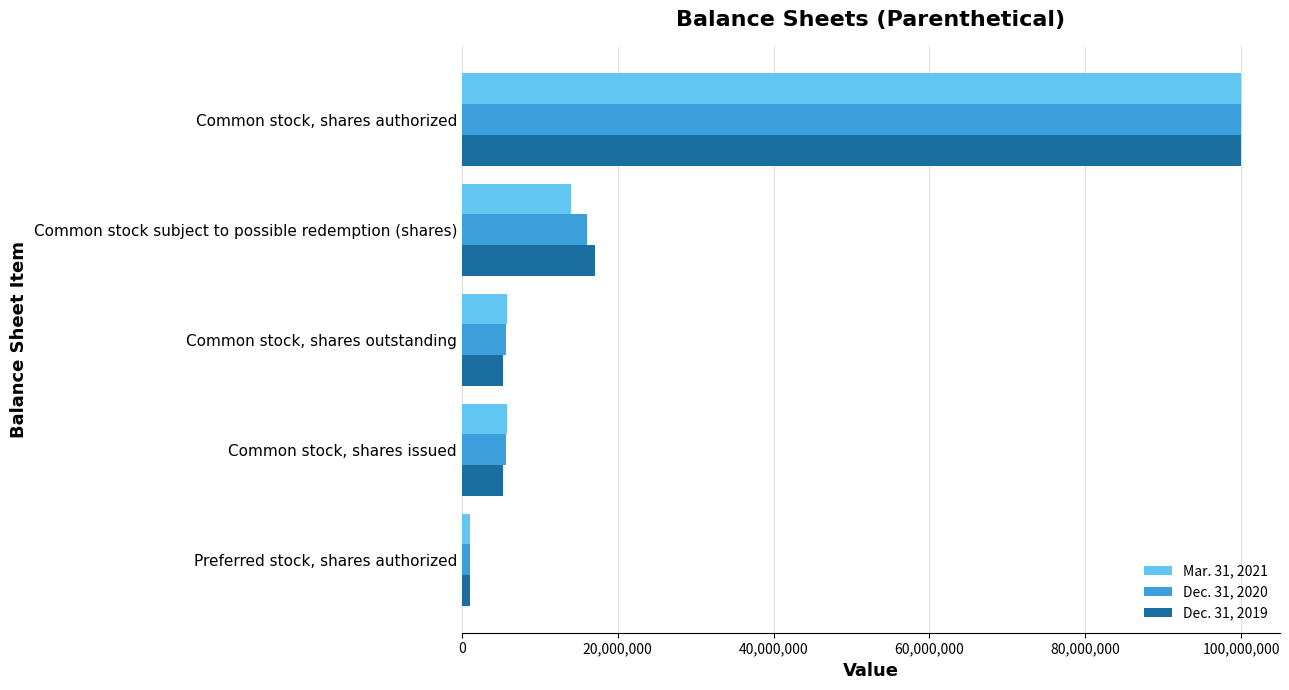

At which category is the sum across all series the highest?

Common stock, shares authorized